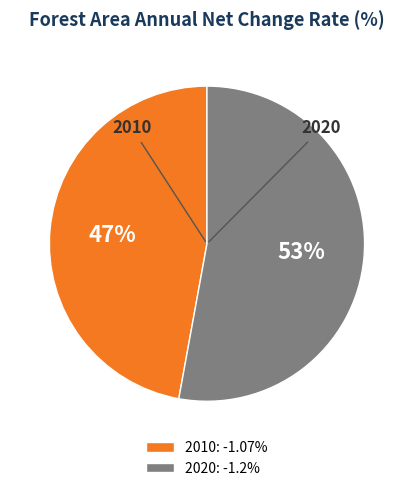

Which slice represents more than half of the pie?

2020